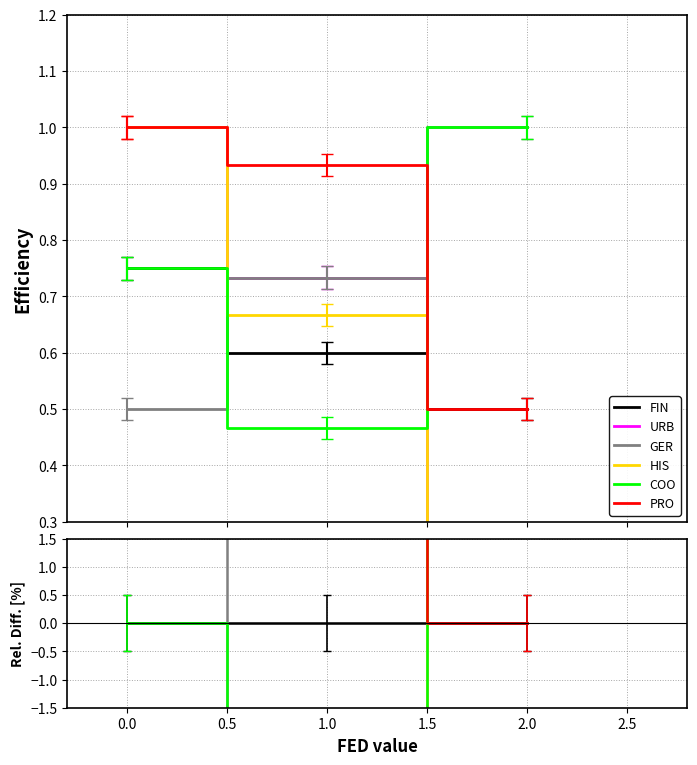

Does the chart have visible grid lines?

Yes